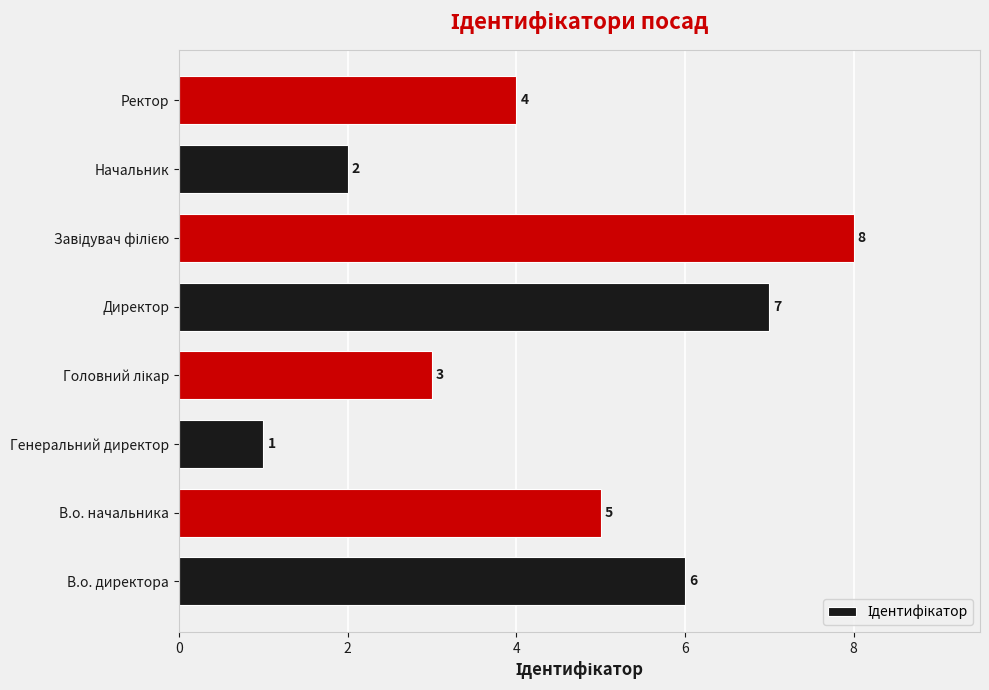

Where is the data nearest to the value 4?

Ректор